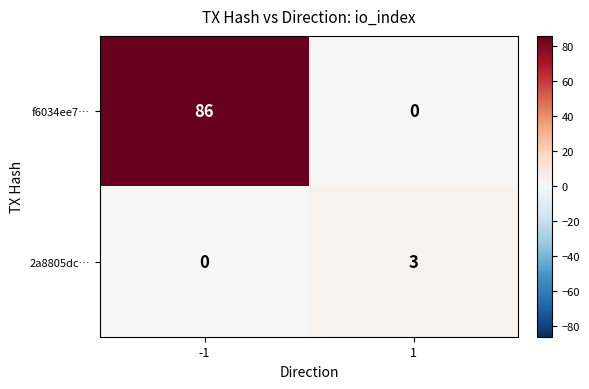

Which series has the largest total across all categories?

f6034ee7…